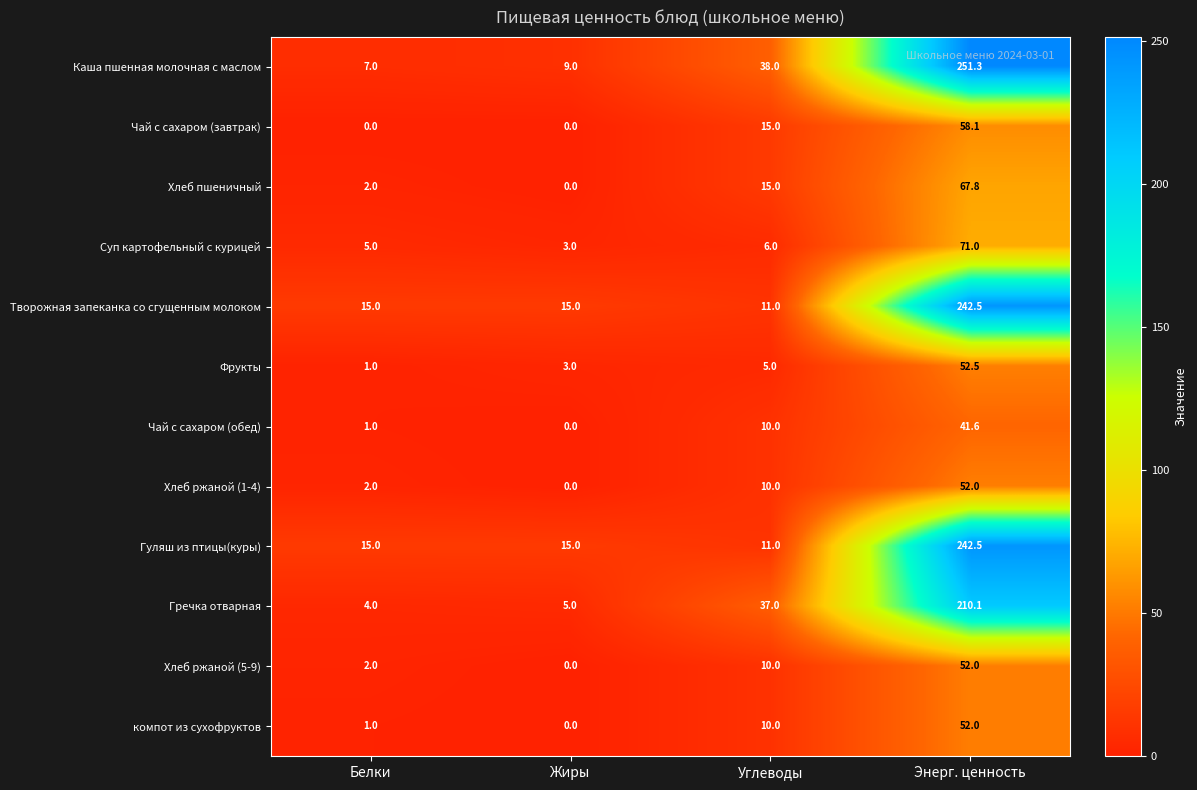

True or false: Хлеб ржаной (1-4) has a value of 2.0 at Белки.

True